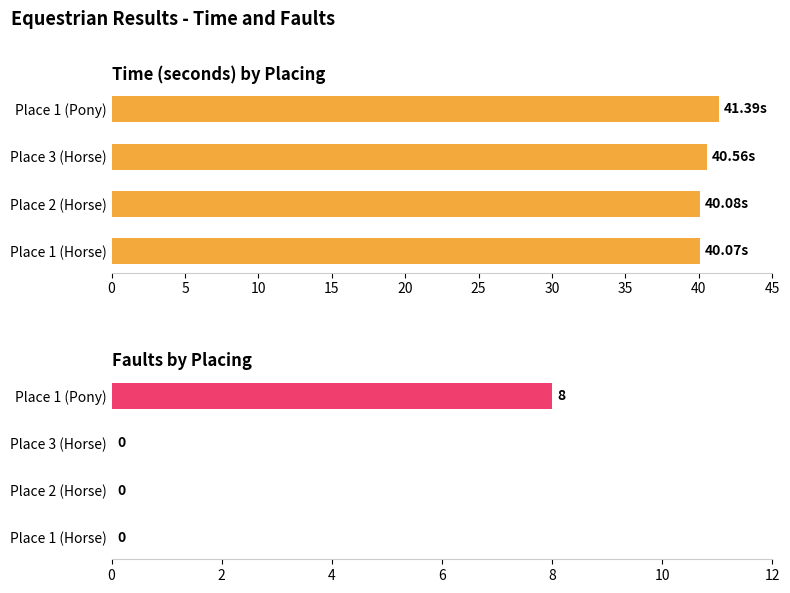

Is it true that Time equals 54.9 at Place 2 (Horse)?

False